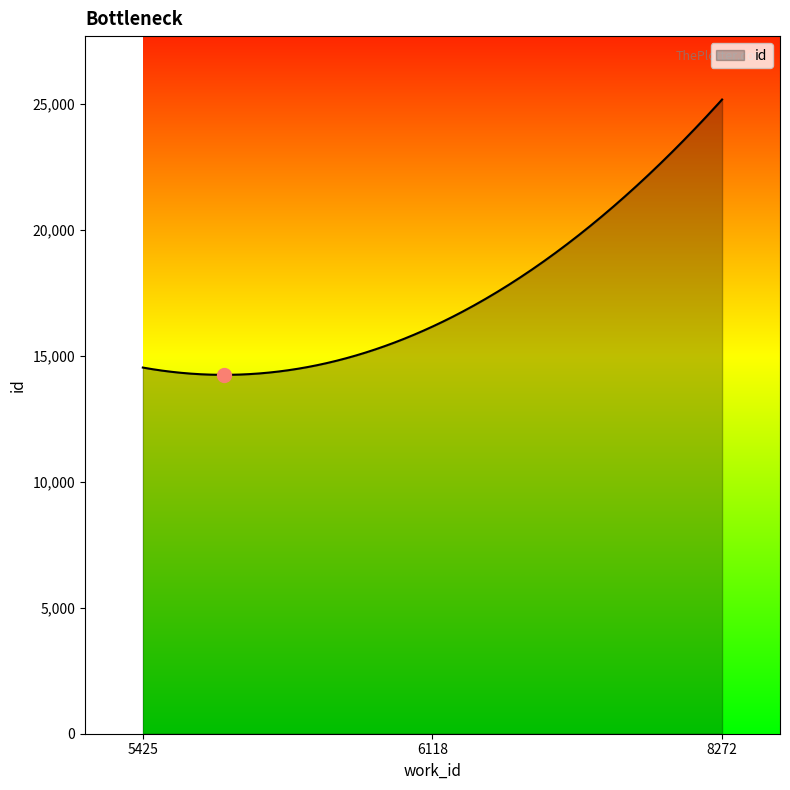

What is the maximum value shown in the chart?

25173.0